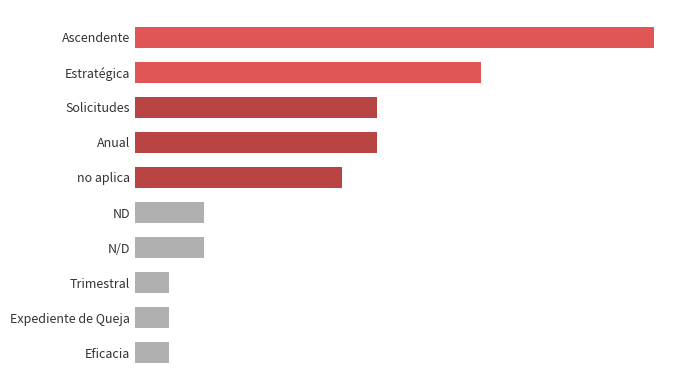

What is the sum of all values?

104